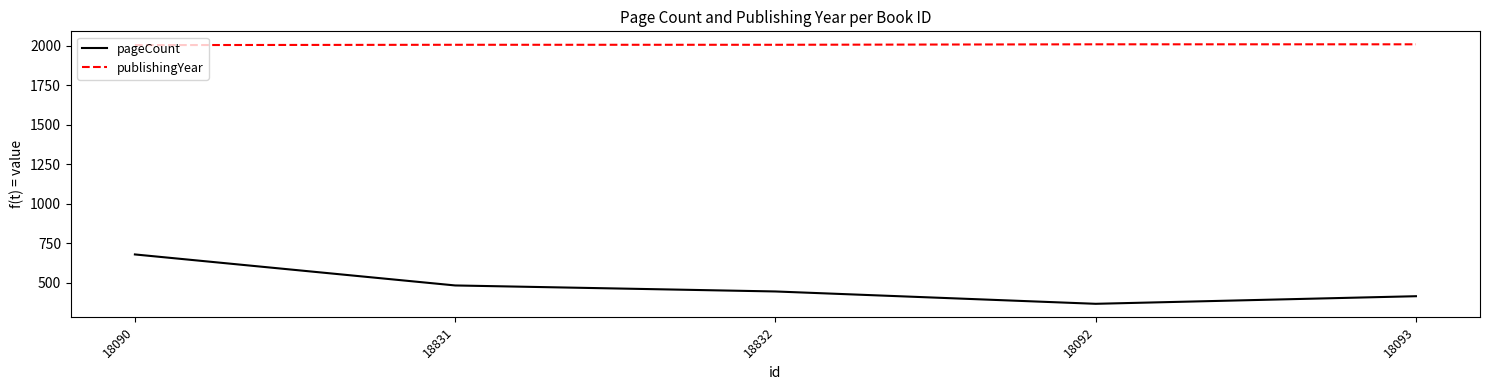

Rank the series by their maximum value, from lowest to highest.

pageCount, publishingYear